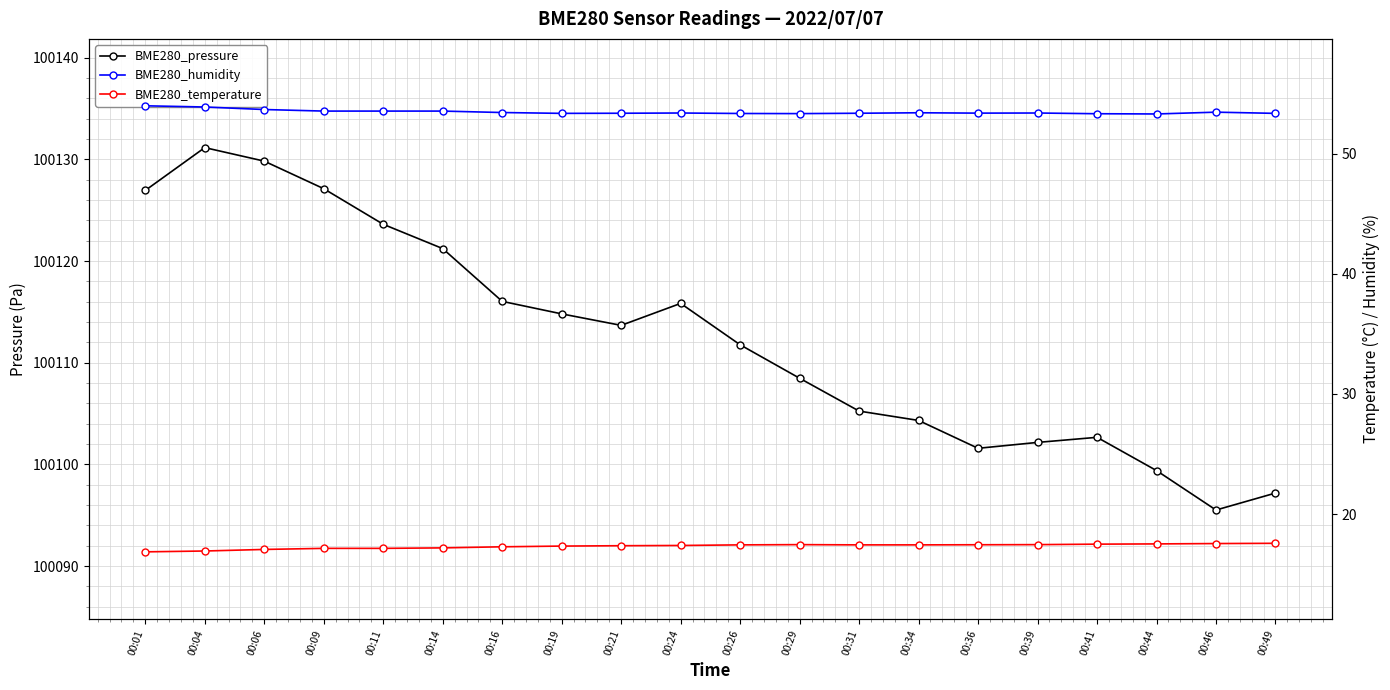

How many lines are shown in the chart?

3